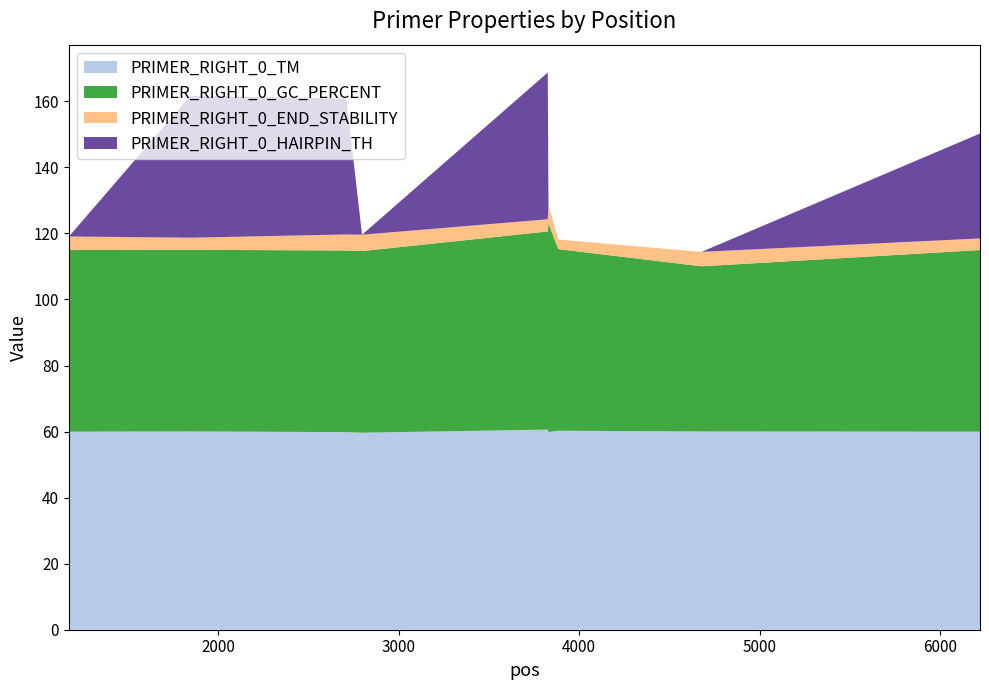

Reading left to right, extract all data points from this chart.

PRIMER_RIGHT_0_TM: 60.0	60.0	60.0	59.8	59.6	60.6	59.9	60.3	60.0	60.0
PRIMER_RIGHT_0_GC_PERCENT: 55.0	55.0	55.0	55.0	55.0	60.0	63.2	55.0	50.0	55.0
PRIMER_RIGHT_0_END_STABILITY: 3.2	4.1	3.7	4.8	5.0	3.7	5.5	2.9	4.4	3.5
PRIMER_RIGHT_0_HAIRPIN_TH: 0.0	0.0	43.0	41.1	0.0	44.4	0.0	0.0	0.0	31.8